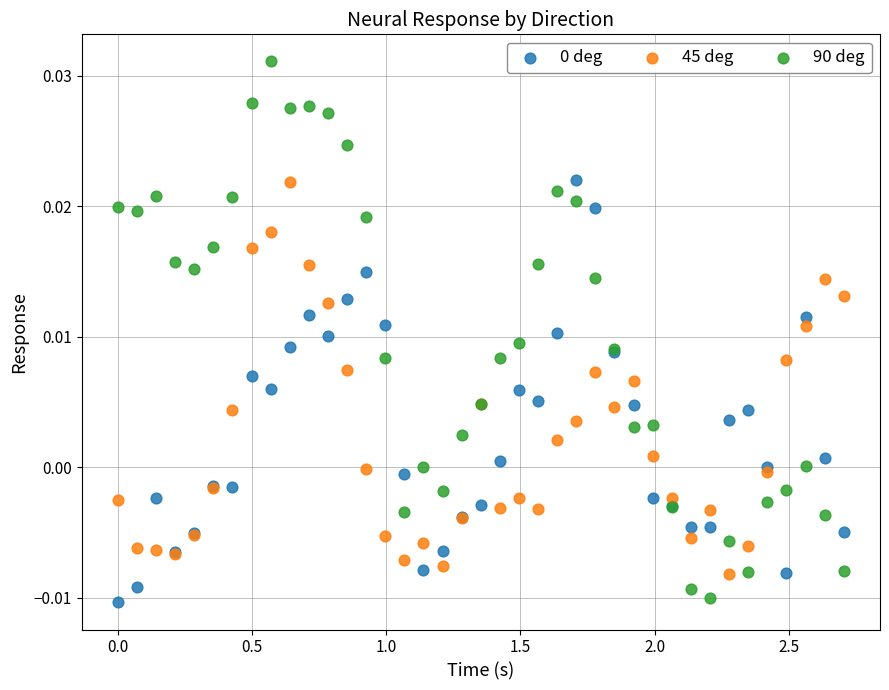

What is the X range (max minus min) for the scatter plot?

2.7